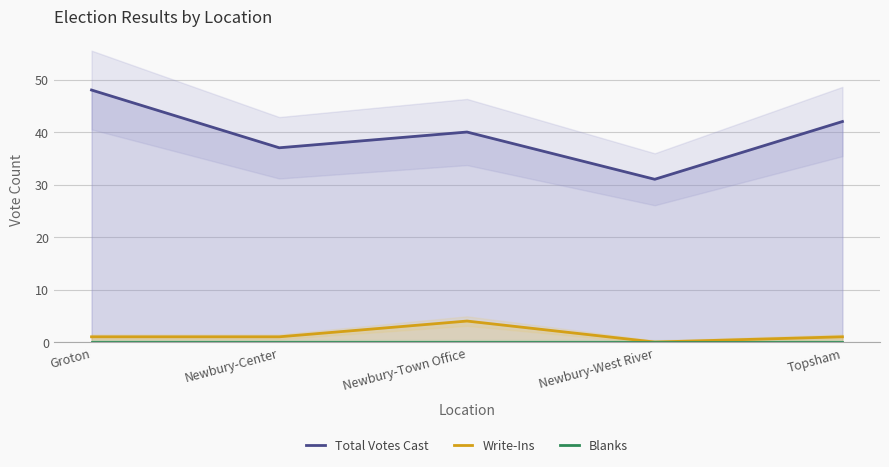

The Total Votes Cast series shows 19 at Topsham. True or false?

False